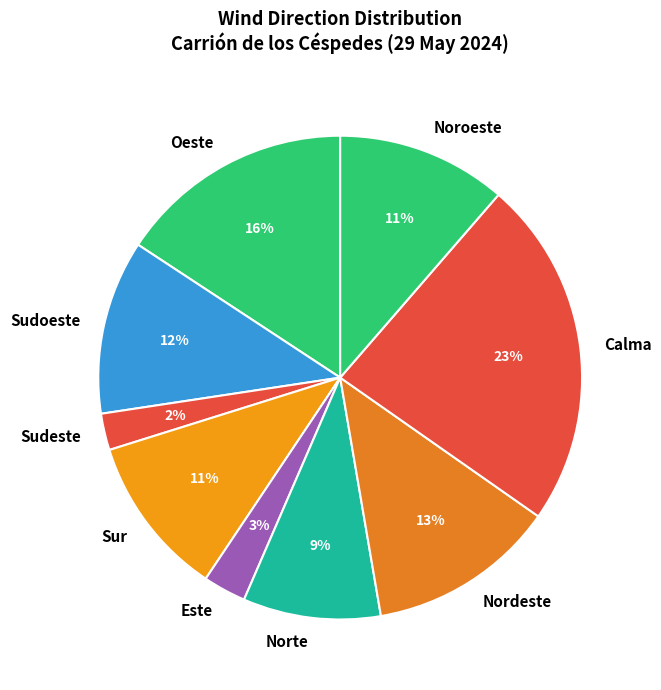

Which has a higher value, Noroeste or Oeste?

Oeste